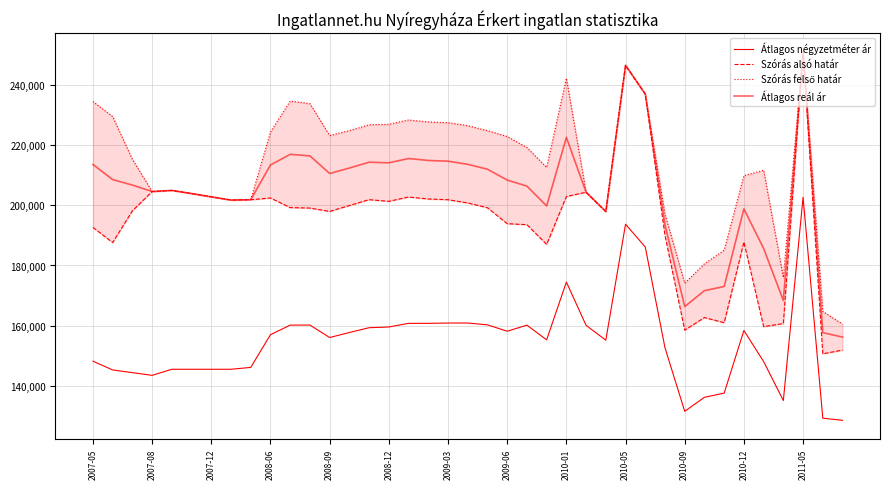

Is the value of Szórás alsó határ at 2007-05 greater than the value of Átlagos reál ár at 2010-05?

No